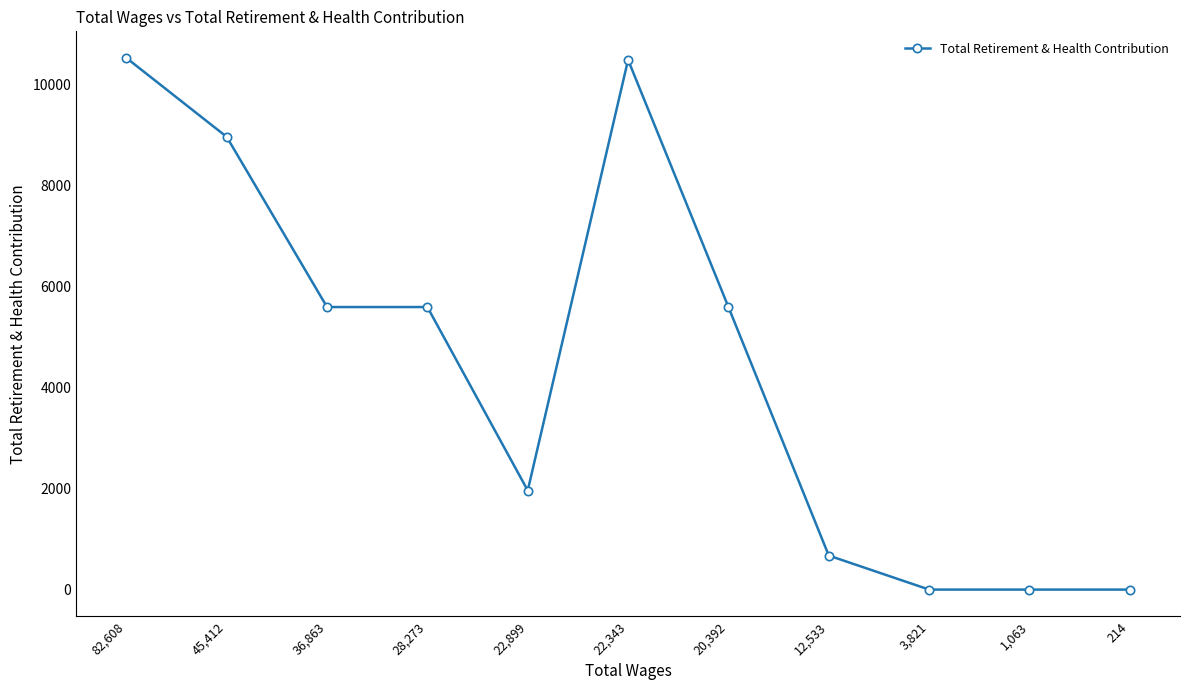

What is the greatest value displayed?

10534